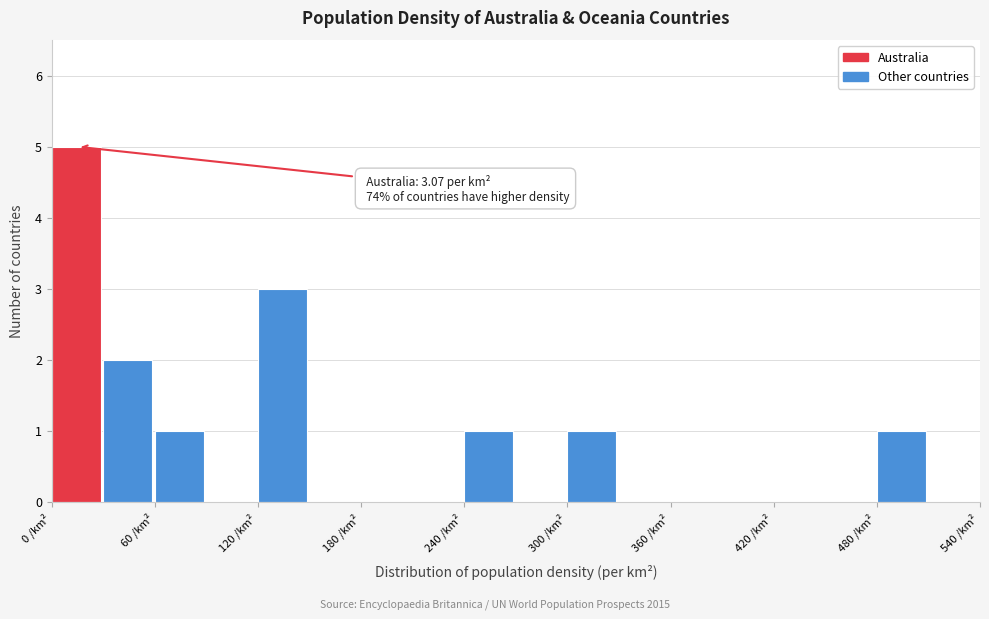

Around what value on the x-axis is the tallest bar? Give the approximate position of its centre, as read against the axis.

10